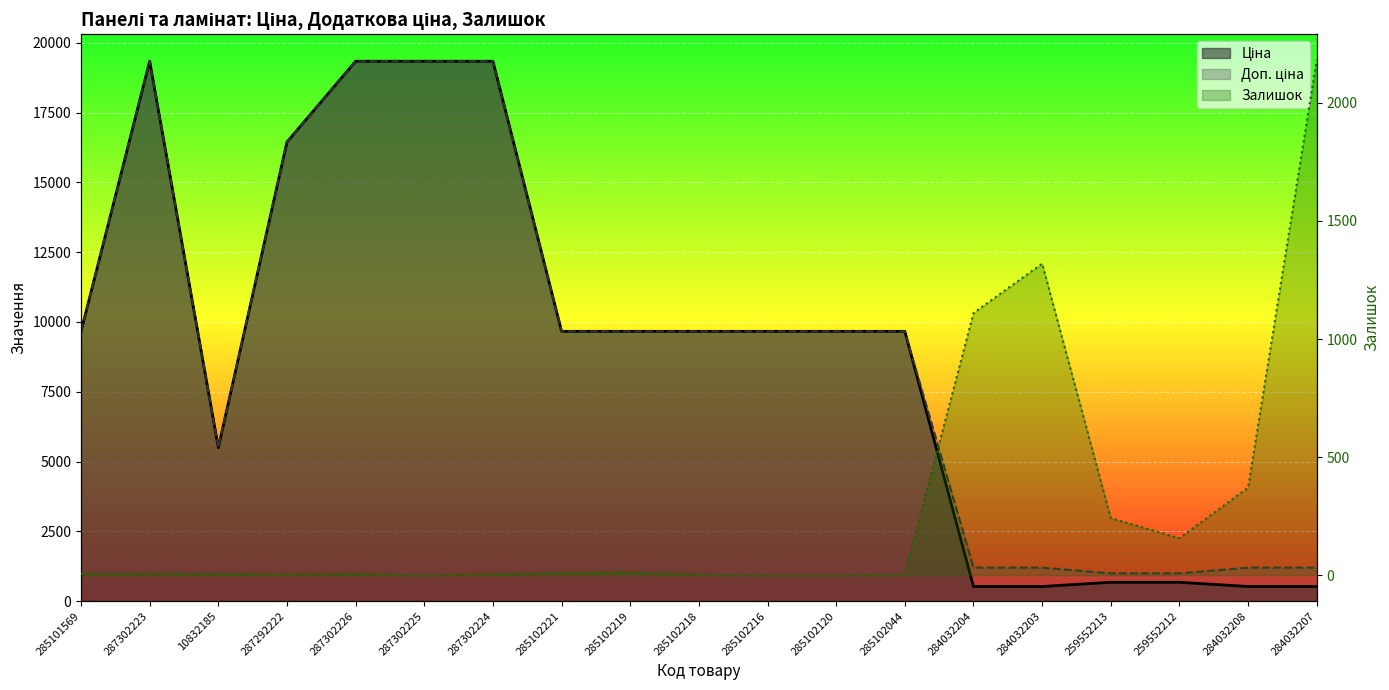

The Залишок series shows 78.7 at 259552213. True or false?

False